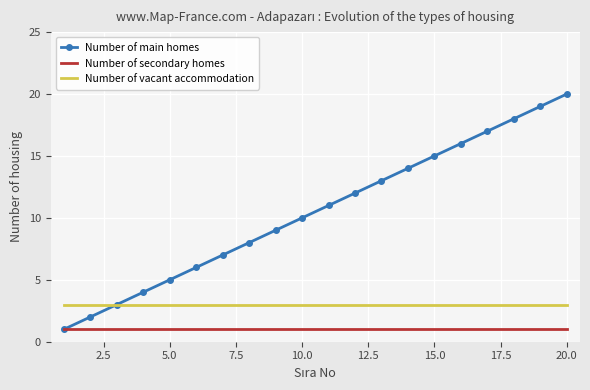

Which series has the largest range (max minus min)?

Number of main homes